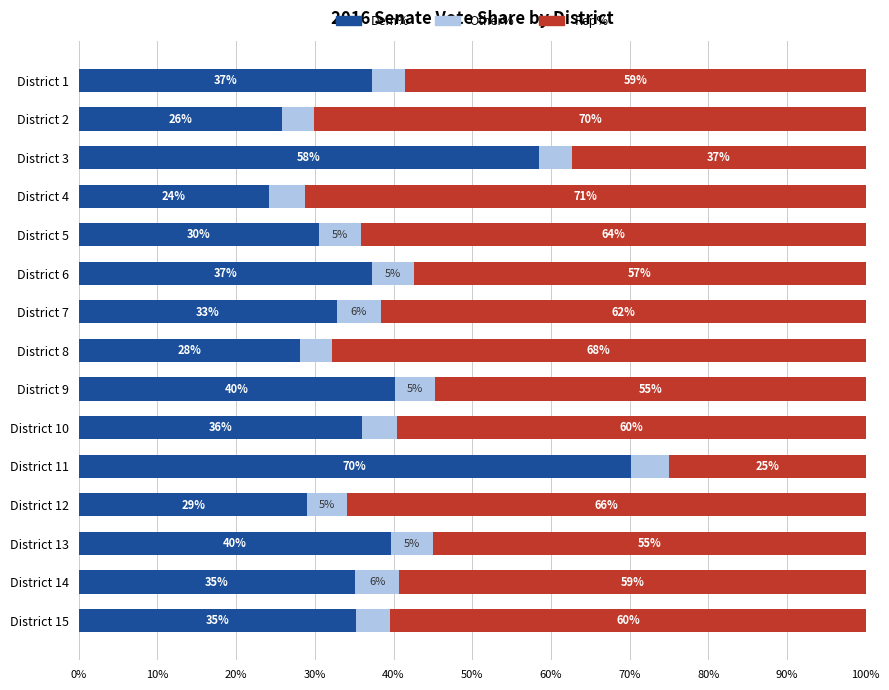

Reading left to right, list all the values displayed in this chart.

Dem%: 0.4	0.3	0.6	0.2	0.3	0.4	0.3	0.3	0.4	0.4	0.7	0.3	0.4	0.4	0.4
Other%: 0.0	0.0	0.0	0.0	0.1	0.1	0.1	0.0	0.1	0.0	0.0	0.1	0.1	0.1	0.0
Rep%: 0.6	0.7	0.4	0.7	0.6	0.6	0.6	0.7	0.5	0.6	0.2	0.7	0.6	0.6	0.6